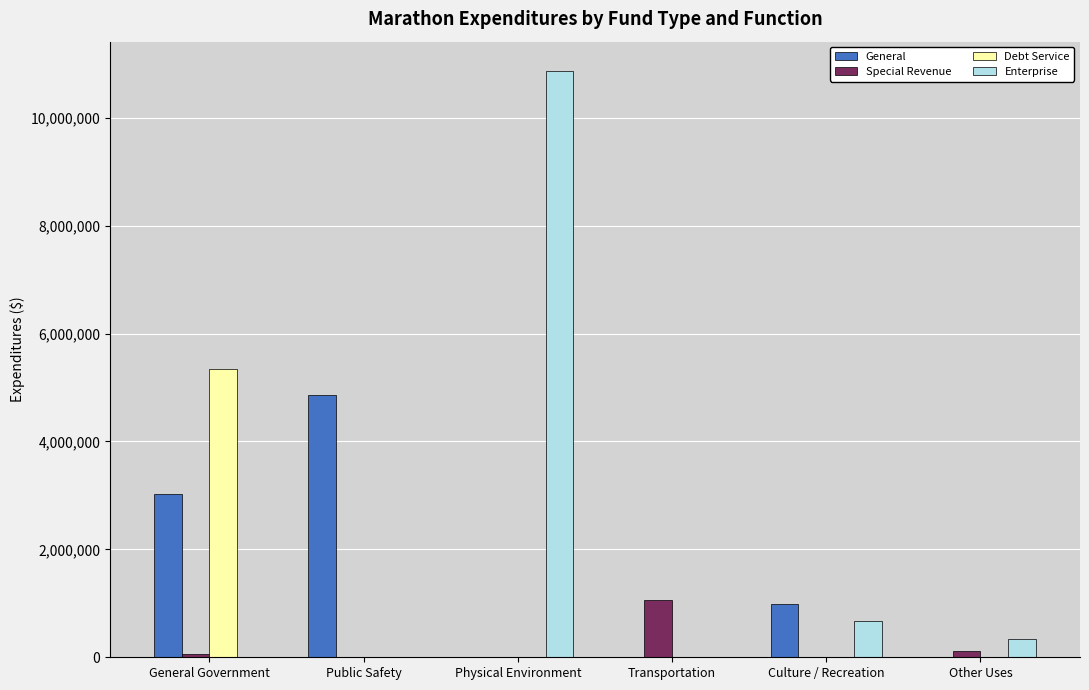

What is the maximum value shown in the chart?

10867328